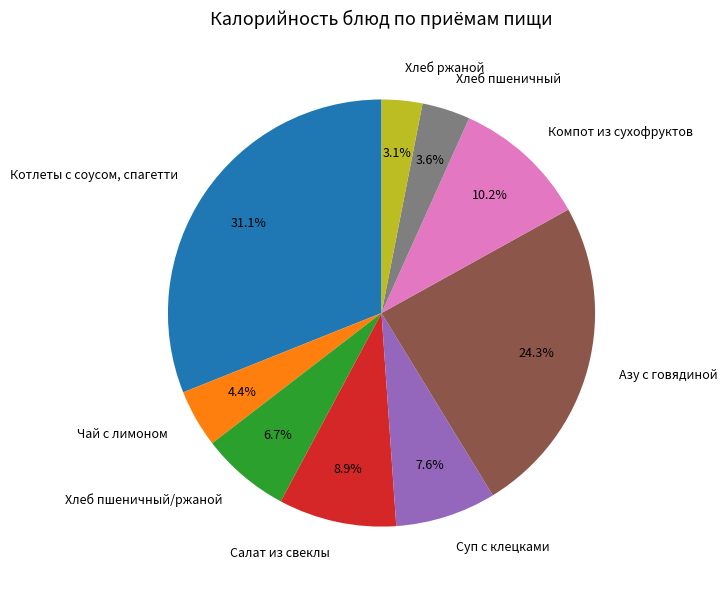

Between Чай с лимоном and Компот из сухофруктов, which is larger?

Компот из сухофруктов